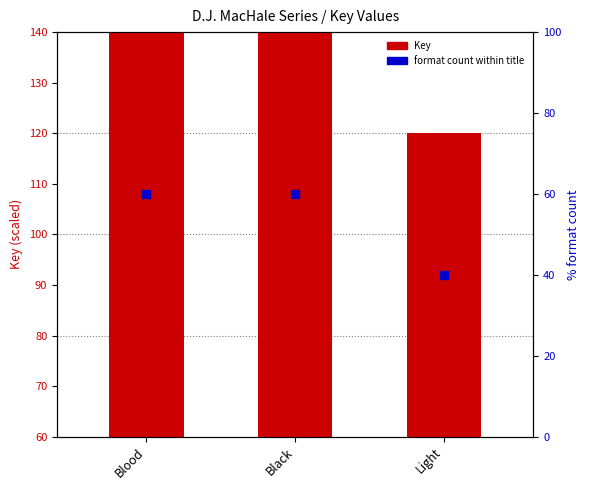

Which series contains the lowest Y value?

format count (scaled)